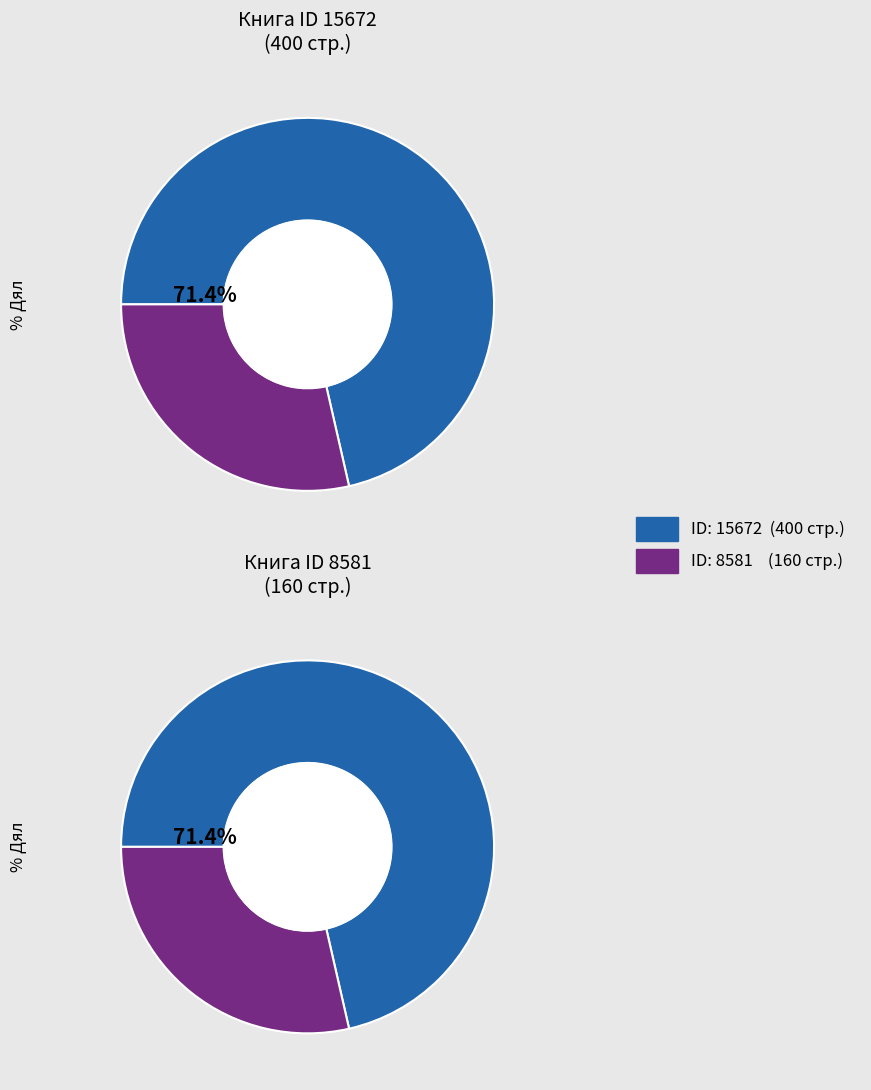

What percentage is NOT represented by 8581?

71.4%